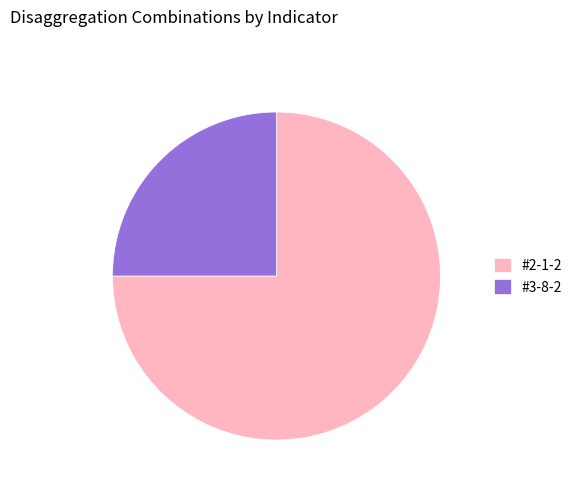

The #2-1-2 slice represents 75% of the pie. True or false?

True